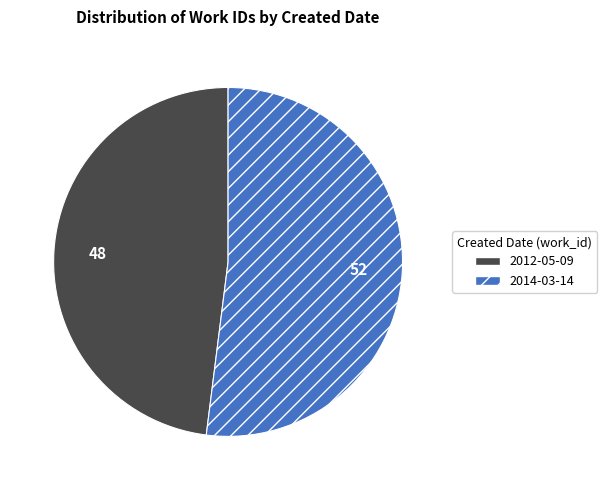

True or false: 2014-03-14 accounts for 63% of the total.

False